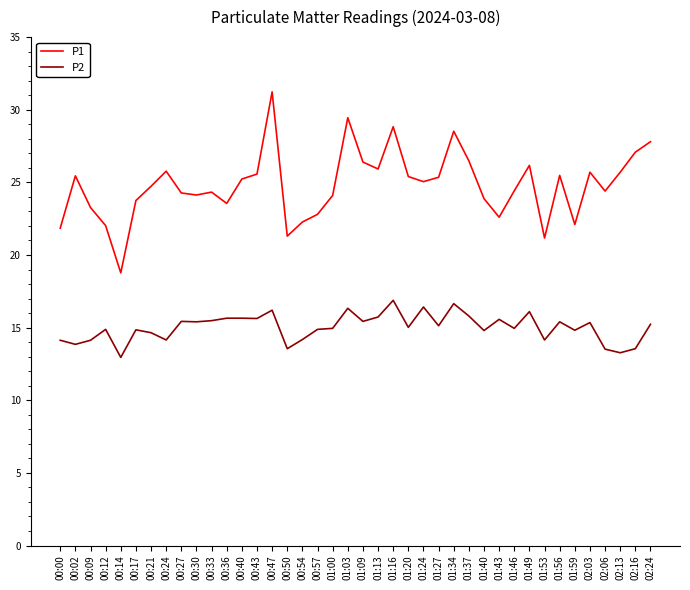

Which category has the highest value in the P1 series?

00:47